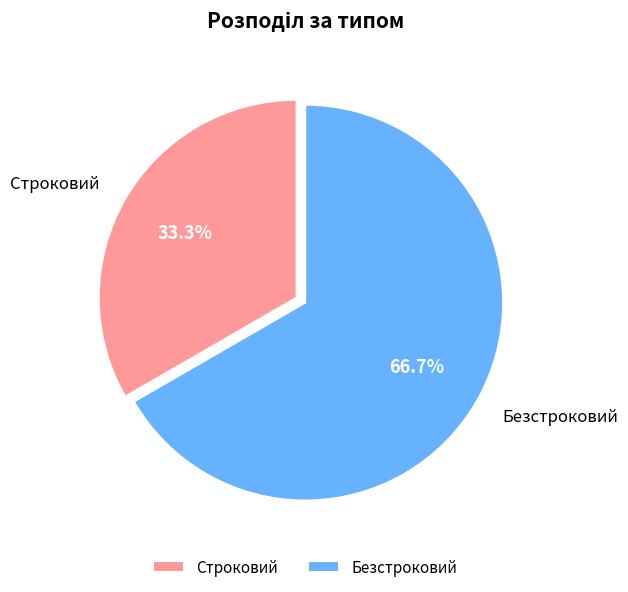

To the nearest percent, what percentage of the pie is Безстроковий?

67%